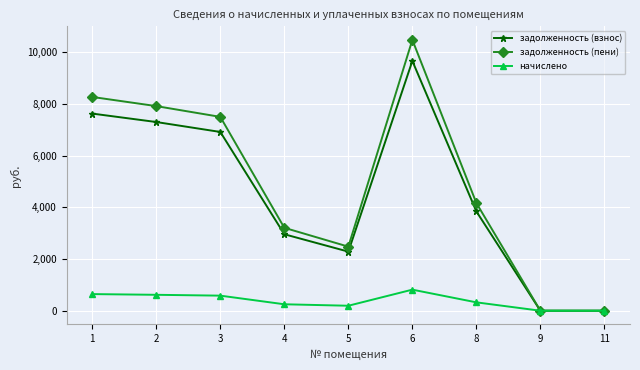

What is the spread (max minus min) of values at 6?

9657.6